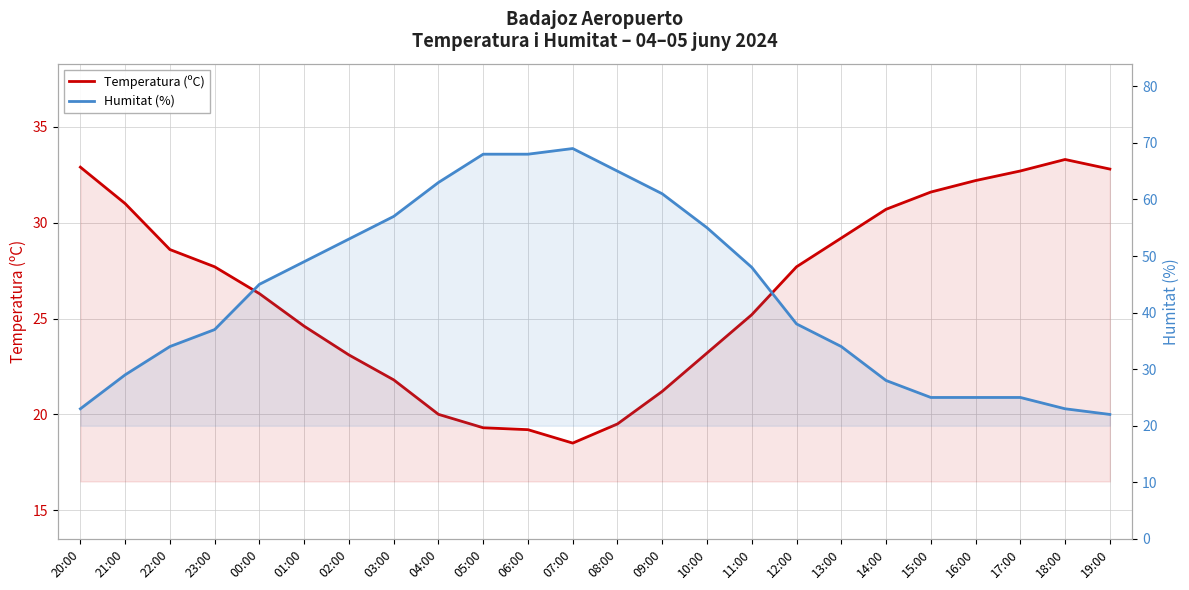

What is the sum of the Temperatura (ºC) values at 14:00 and 05:00?

50.0